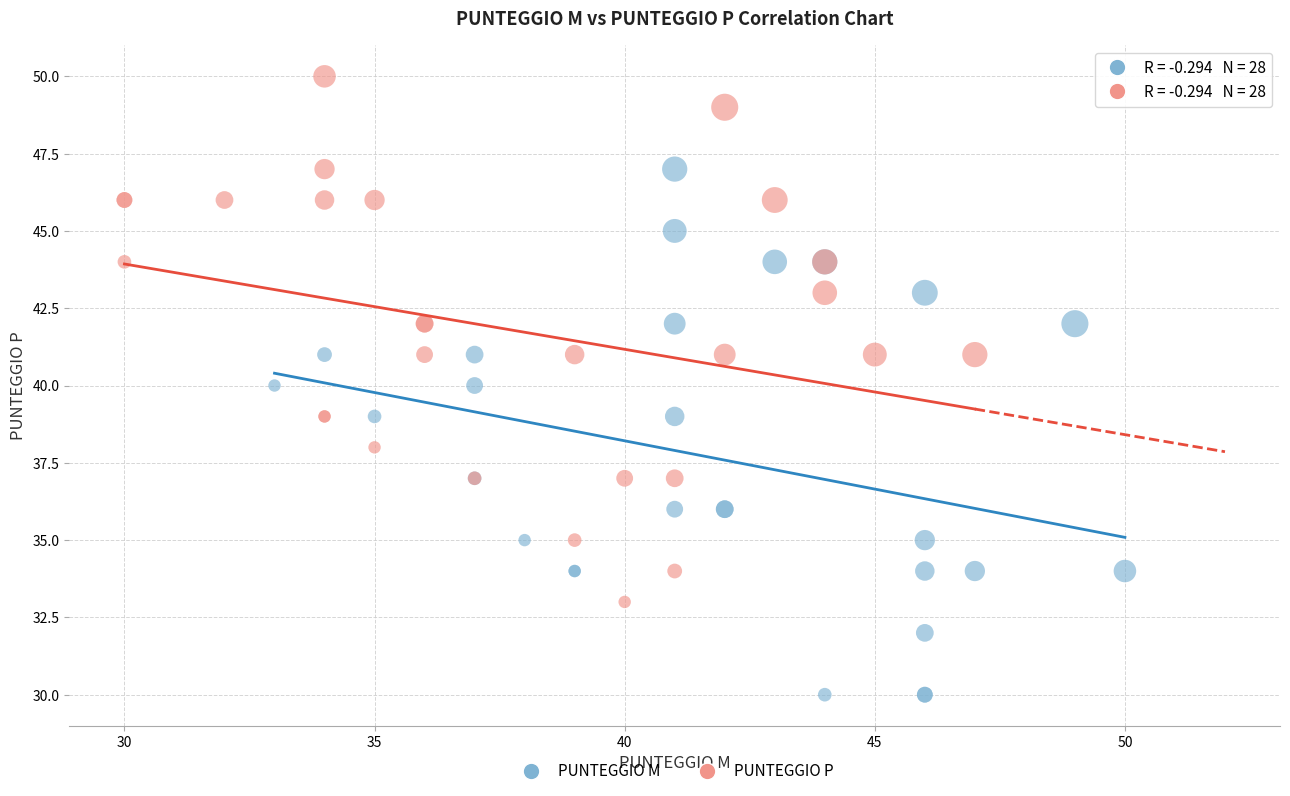

Which series reaches the minimum Y coordinate?

PUNTEGGIO M